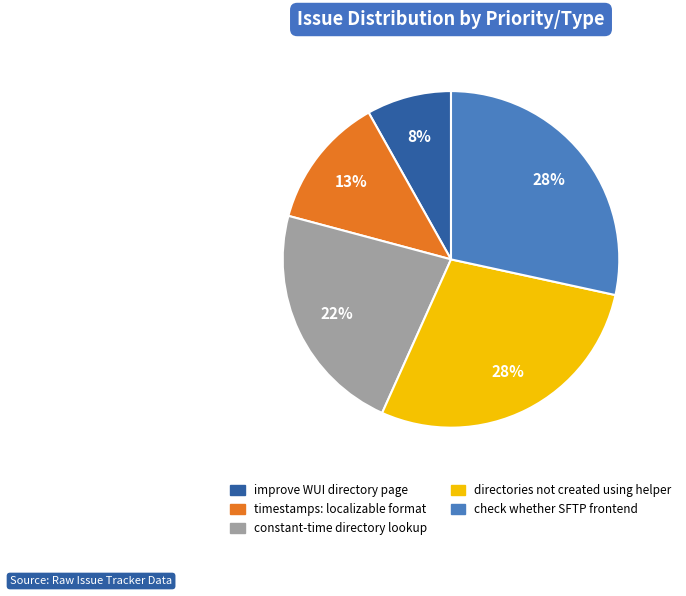

Between directories not created using helper and improve WUI directory page, which is larger?

directories not created using helper